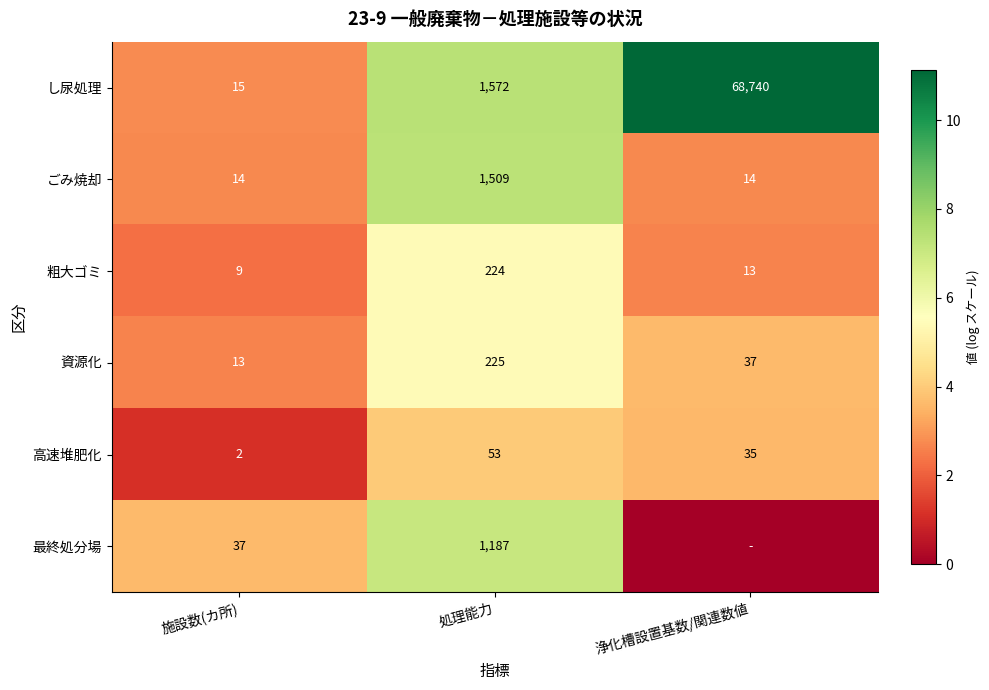

Is the value of 高速堆肥化 at 施設数(カ所) greater than the value of し尿処理 at 施設数(カ所)?

No